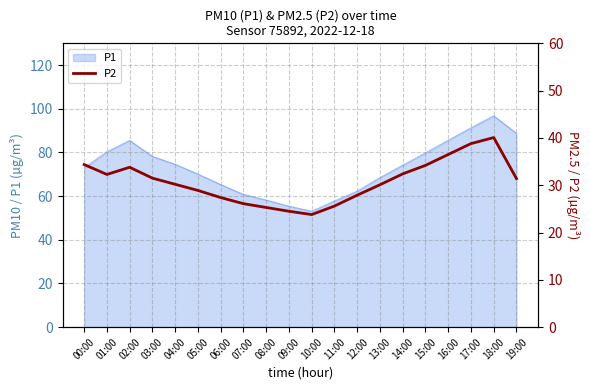

Does the chart display data point markers on the line(s)?

No